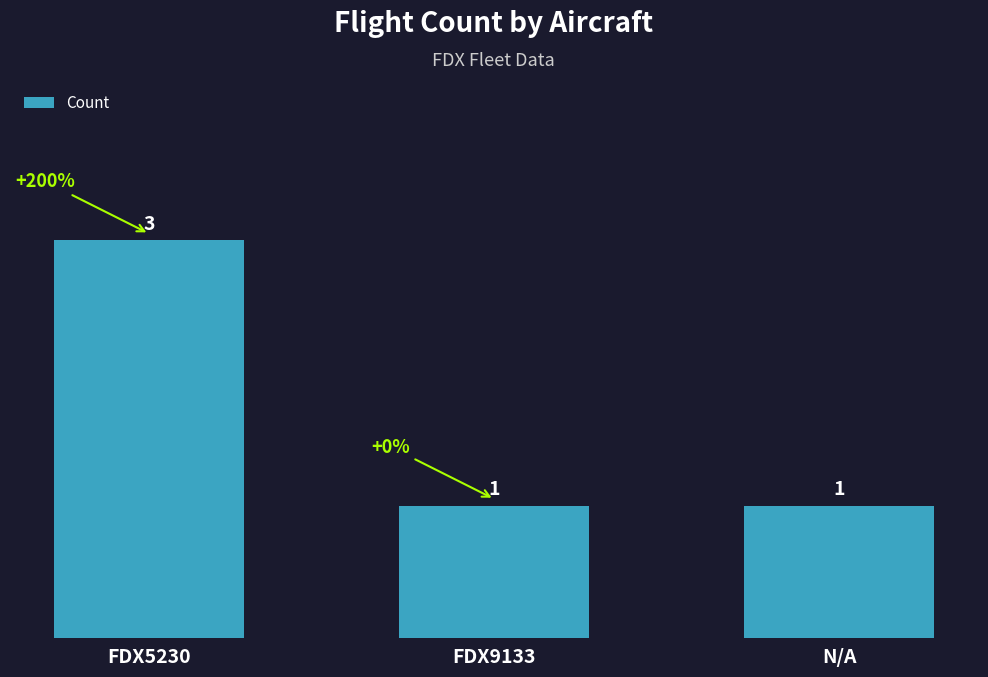

Which category has the highest value across all series?

FDX5230